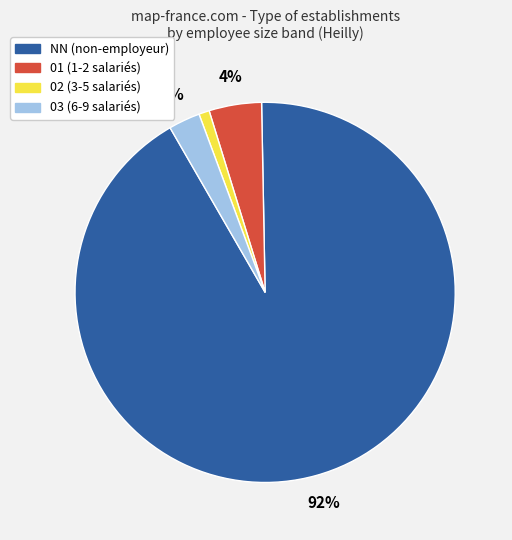

Count the number of slices in the pie.

4